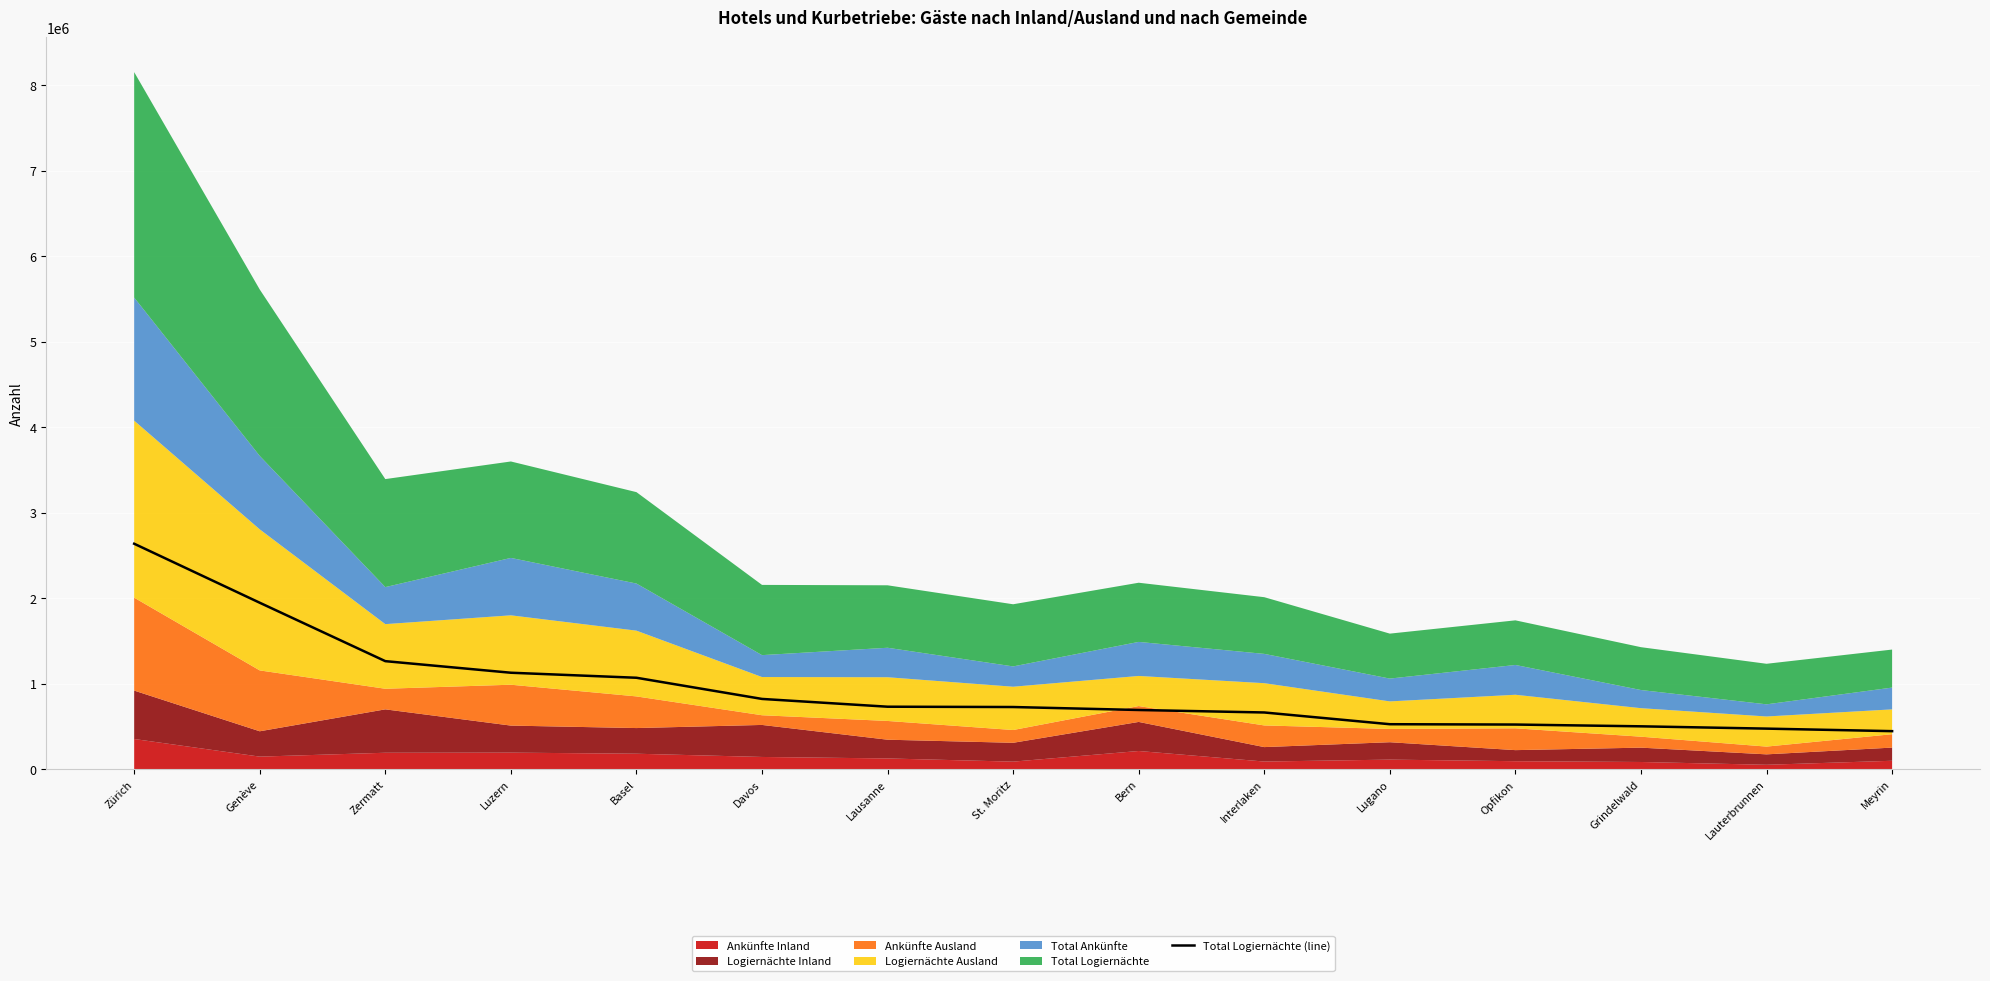

True or false: the data shows 402877 at Interlaken.

False